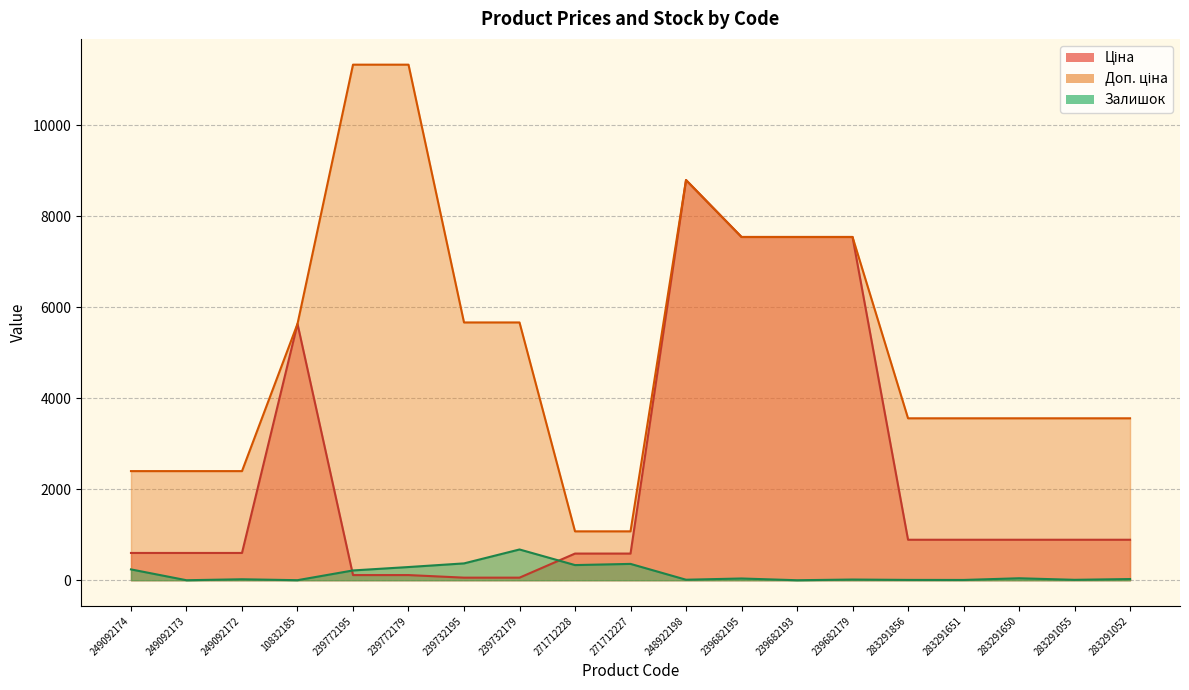

True or false: Ціна has more than 0 points higher than both neighbors.

True